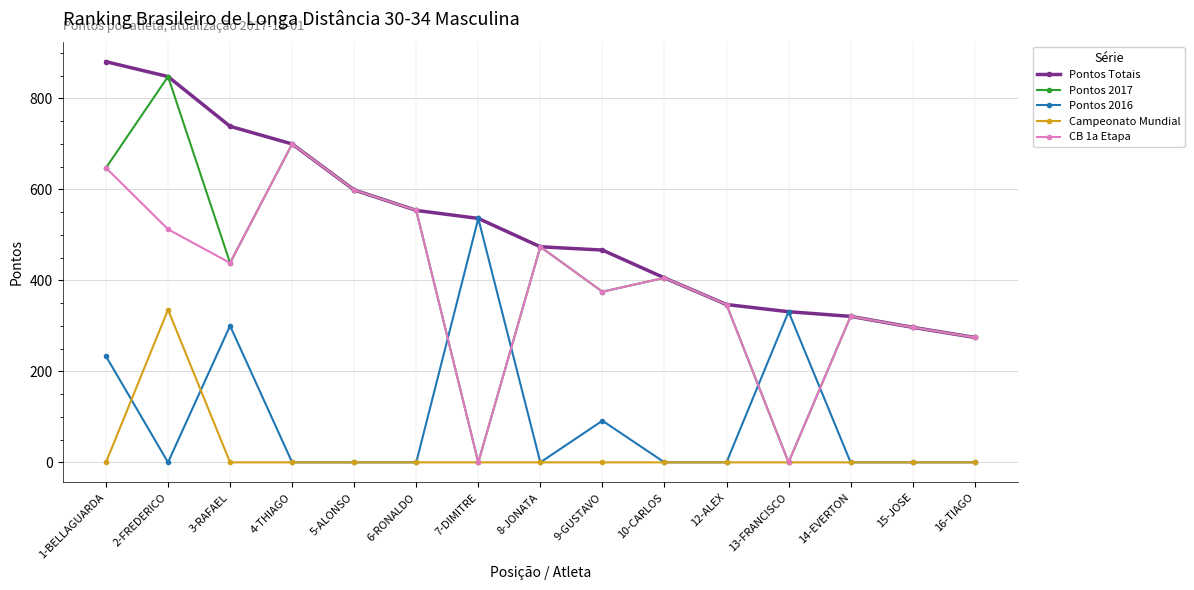

What is the average value of the Pontos 2017 series?

418.8